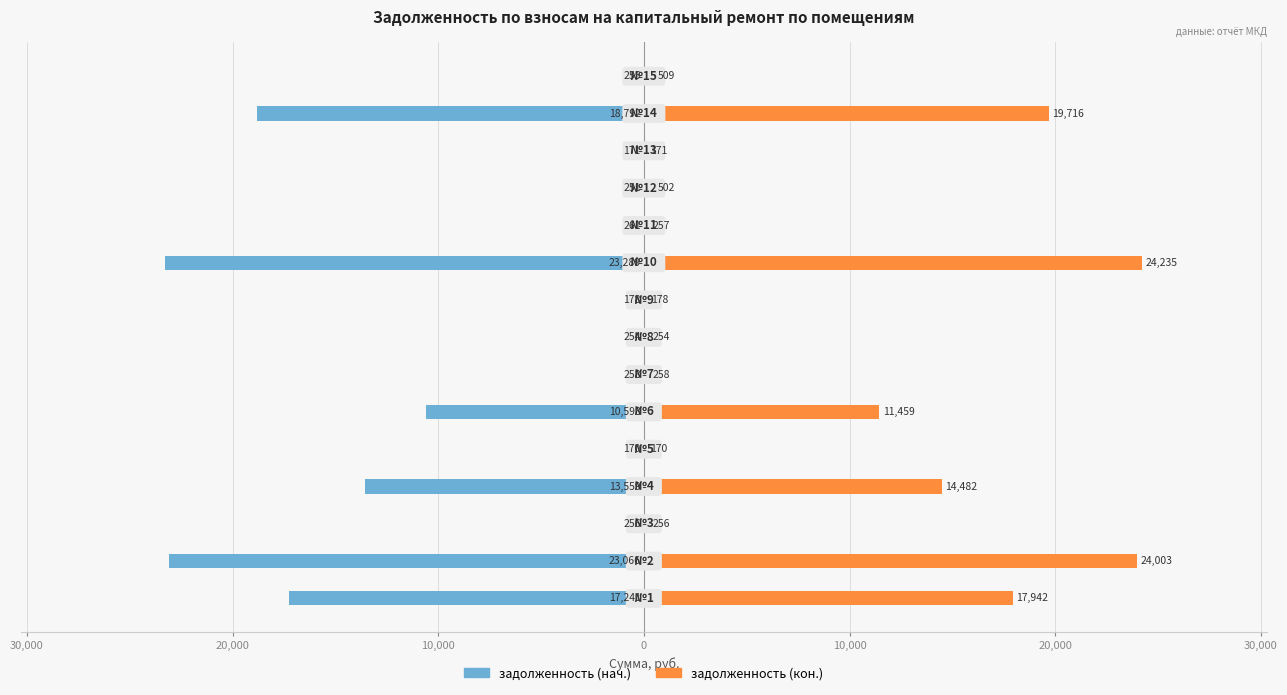

At how many categories does at least one series exceed -7371?

15